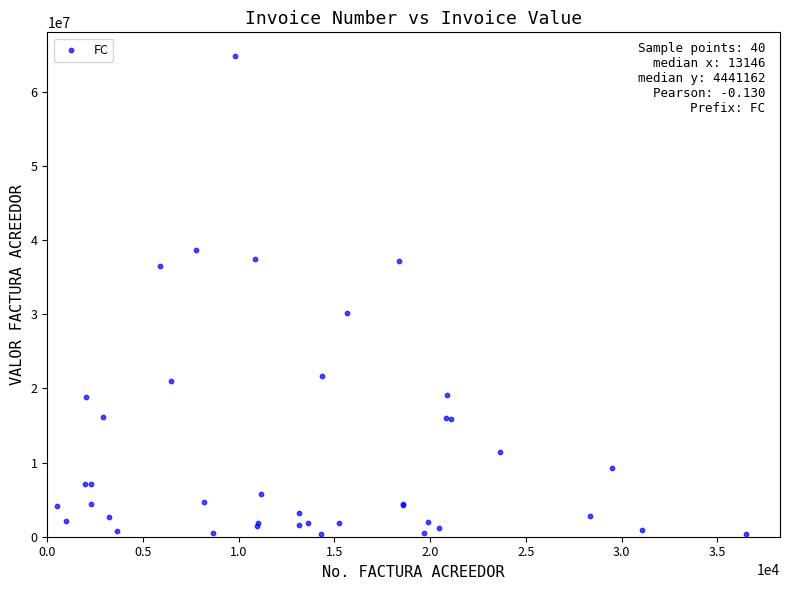

What Y value in the scatter plot is closest to 32594977?

30217259